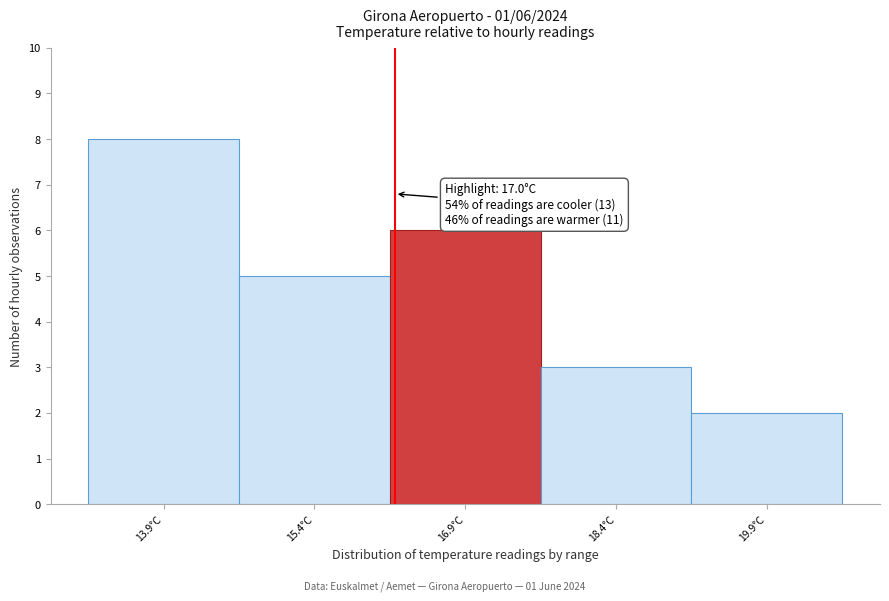

Reading left to right, transcribe all the data shown in this chart.

13.9°C=8	15.4°C=5	16.9°C=6	18.4°C=3	19.9°C=2